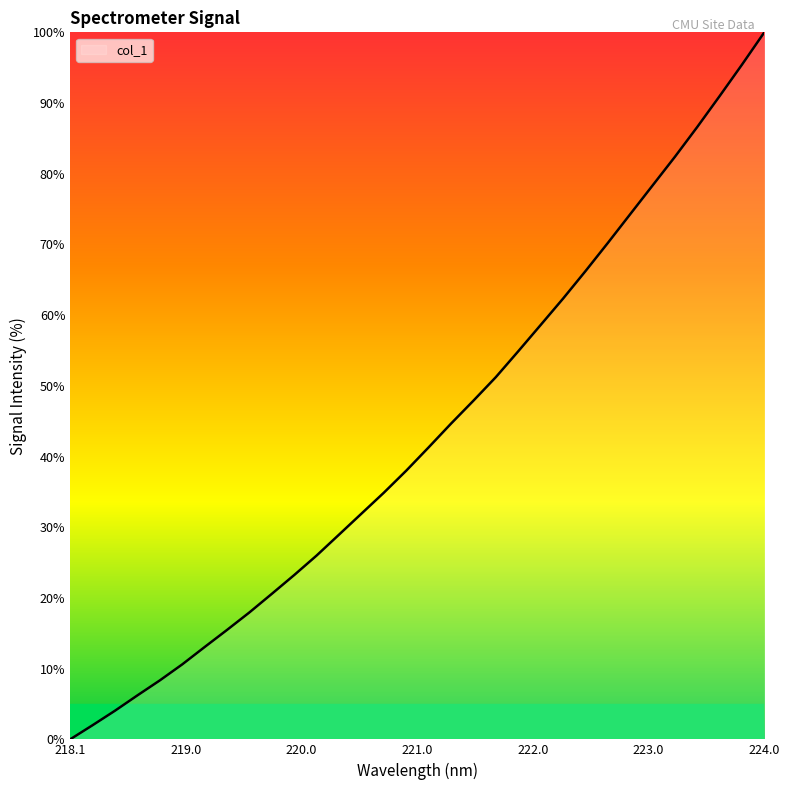

How many values are below 41?

16